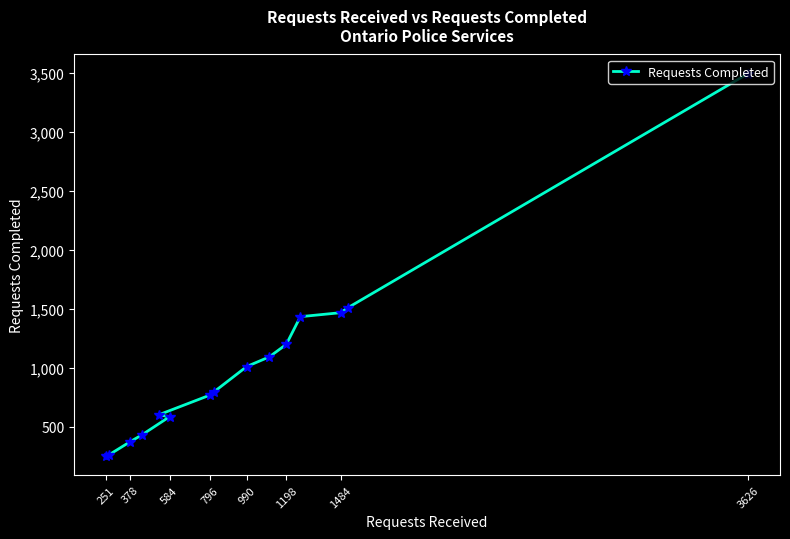

What is the ratio of the value at 990 to the value at 1198?

0.8